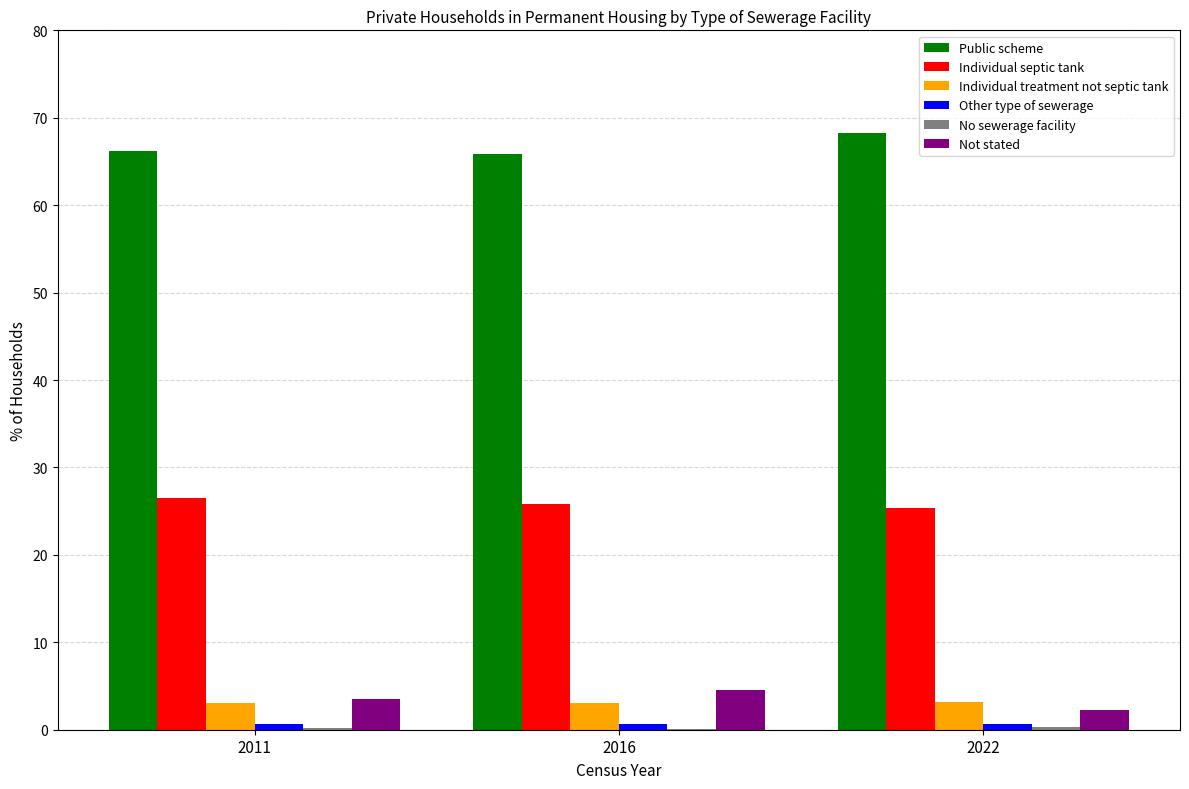

Is the value of Individual septic tank at 2022 greater than the value of Public scheme at 2016?

No